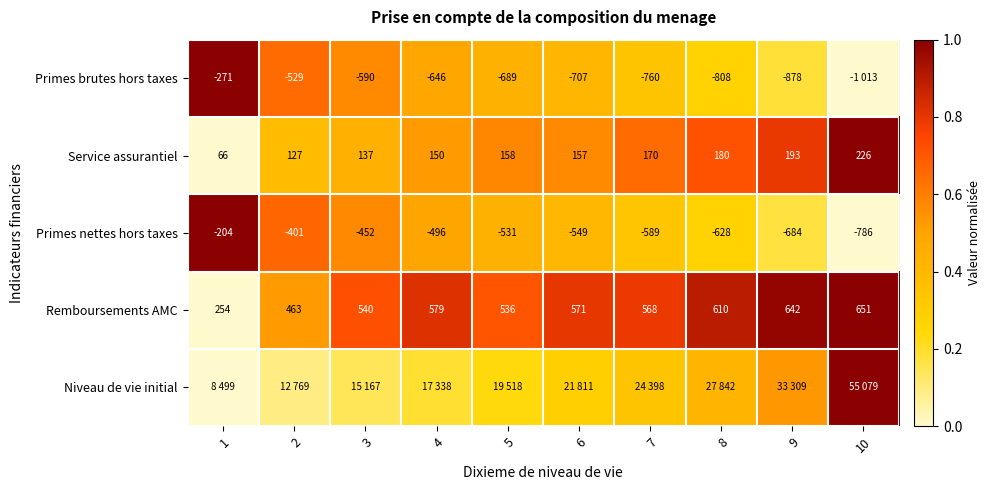

Is the value of Service assurantiel at 6 greater than the value of Primes brutes hors taxes at 3?

Yes